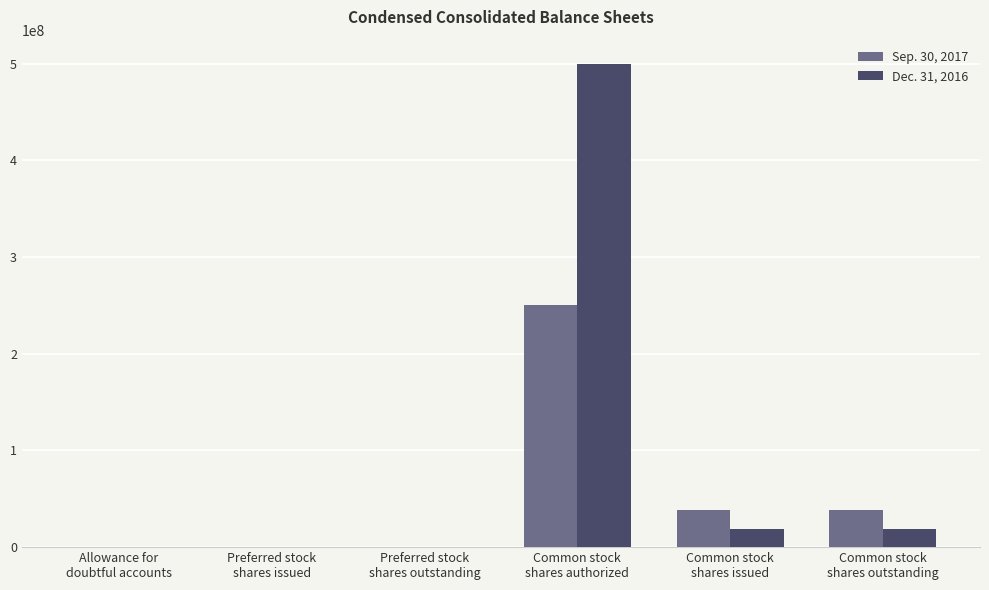

Which series has the largest total across all categories?

Dec. 31, 2016